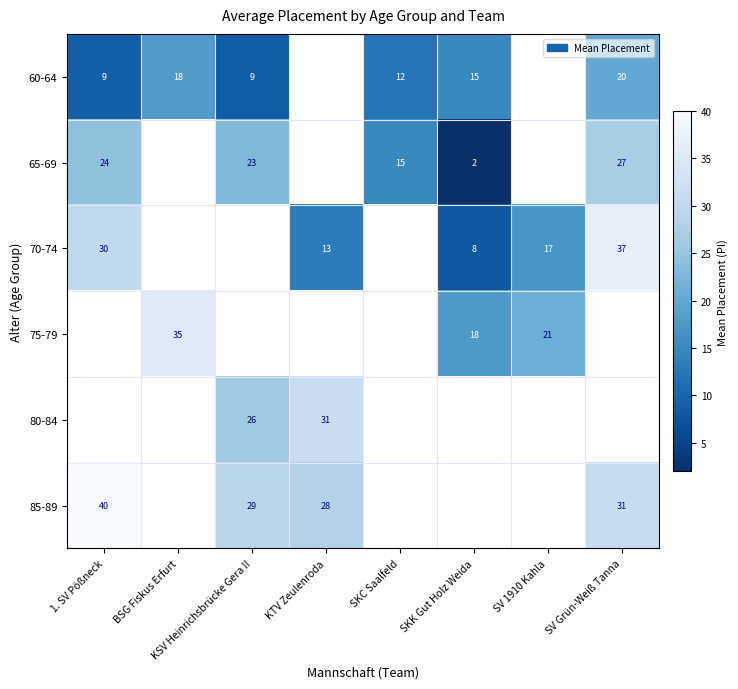

Count the number of categories in the chart.

8